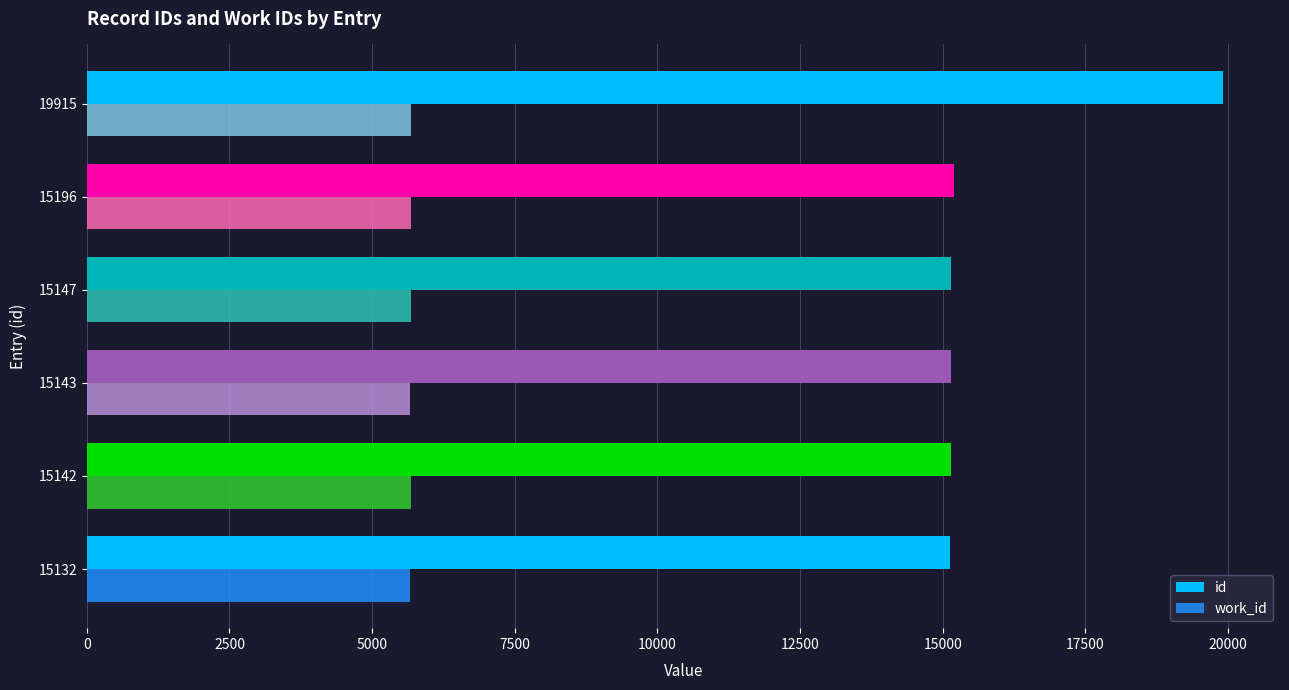

Rank the series by their average value, from highest to lowest.

id, work_id